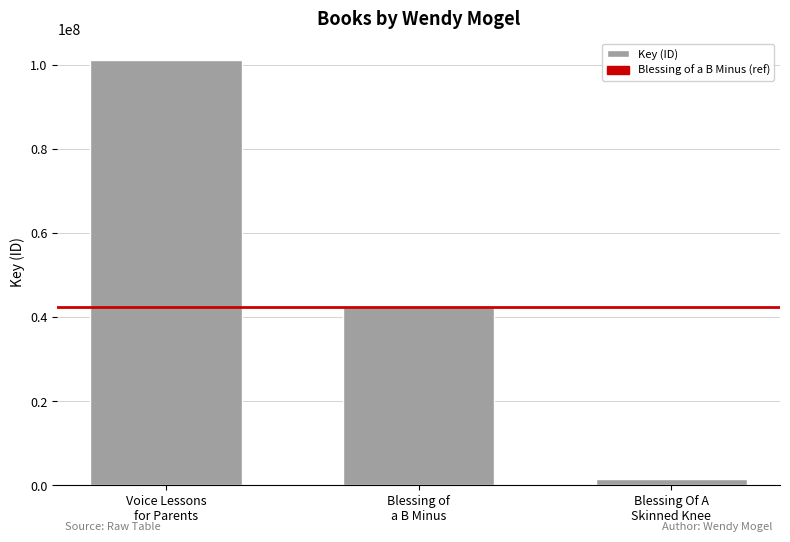

How many distinct data groups are displayed?

1